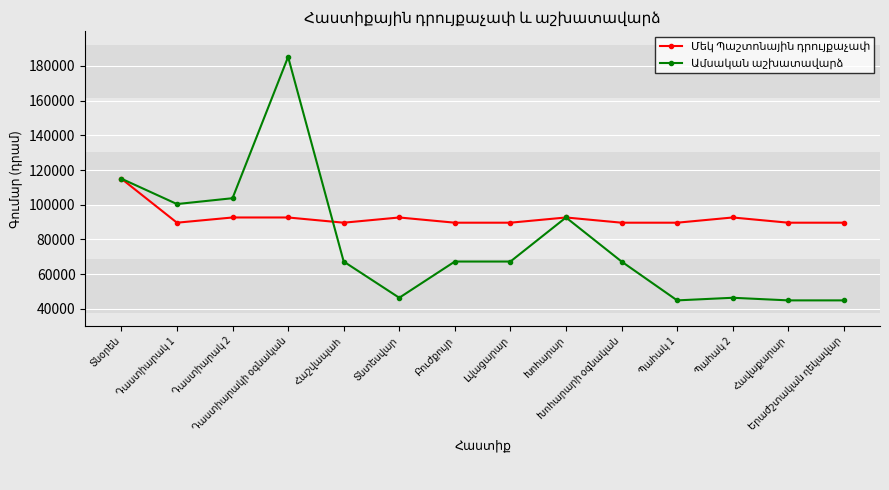

At how many categories does at least one series exceed 73006?

14